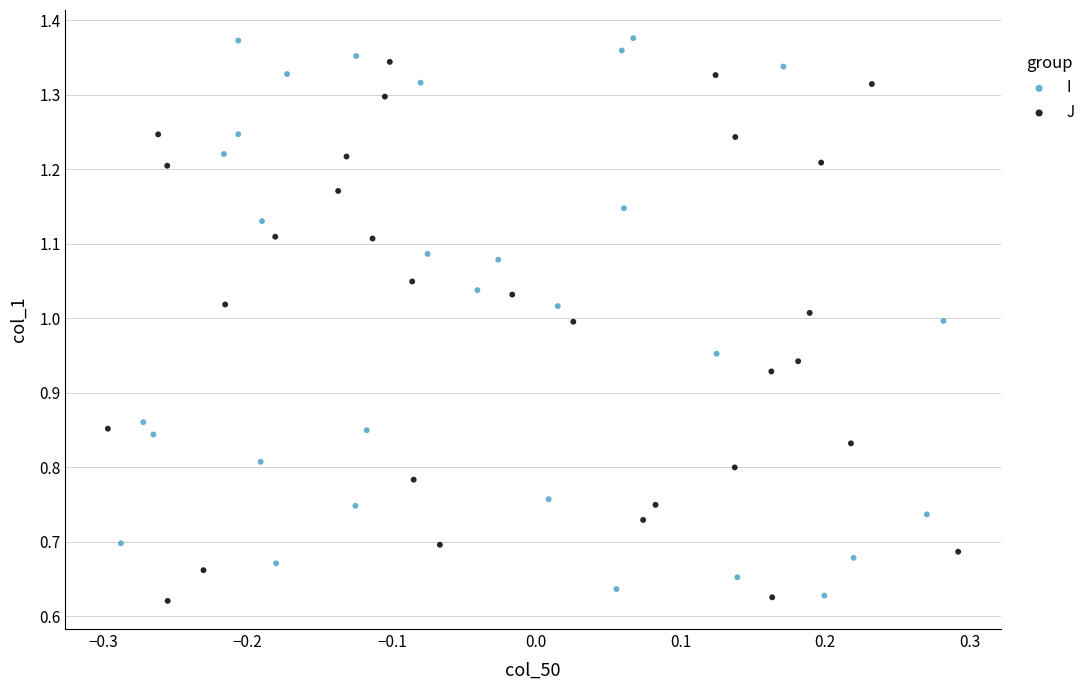

Which series has the widest spread of Y values?

I